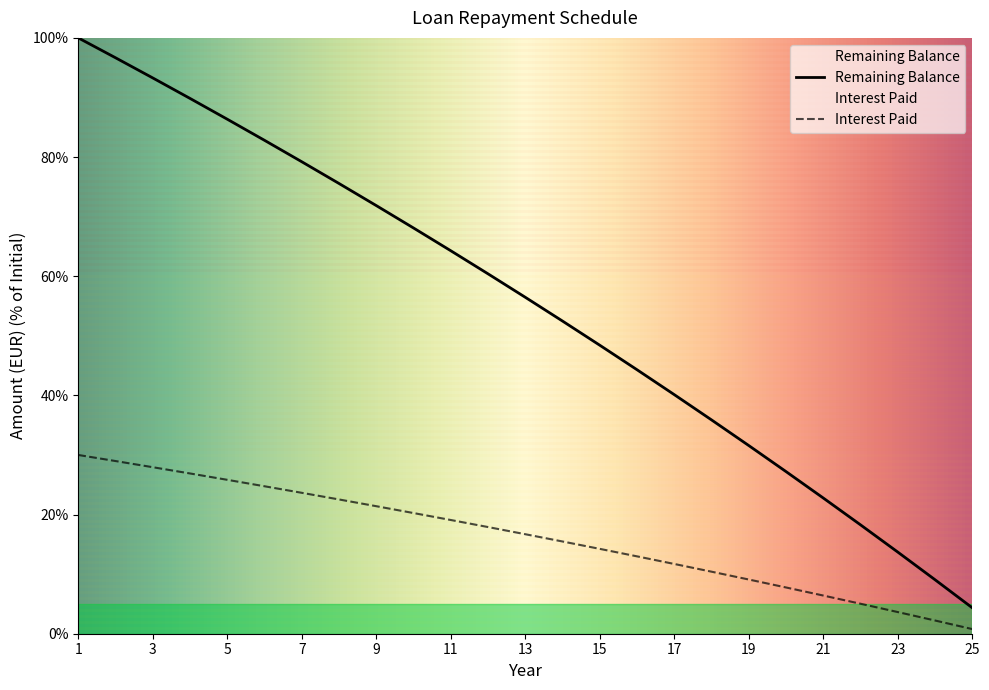

What is the difference between the Remaining Balance values at 14 and 17?

12.3